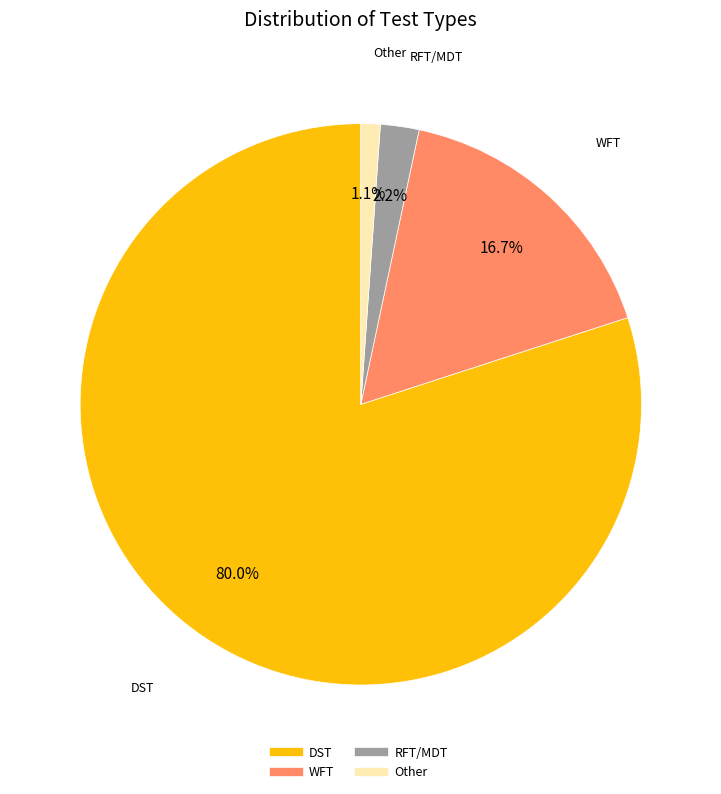

To the nearest percent, what is the average slice percentage?

25%